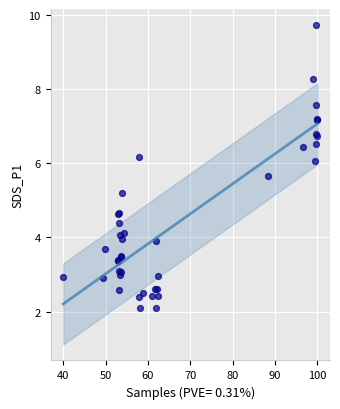

What Y value in the scatter plot is closest to 5?

5.2